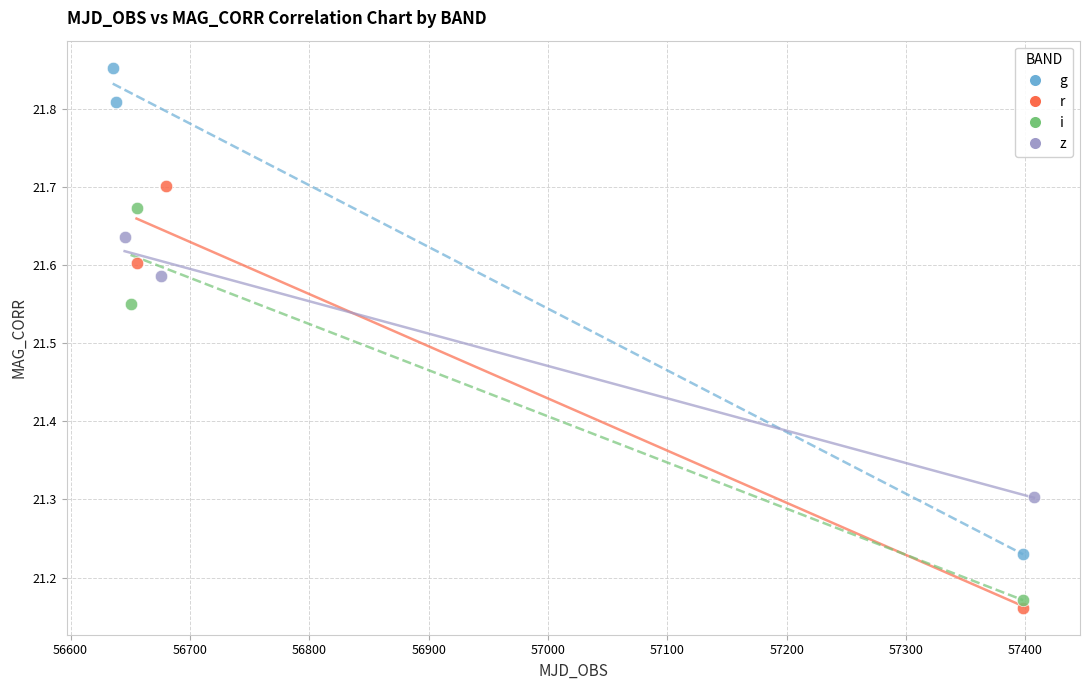

Which series reaches the maximum Y coordinate?

g